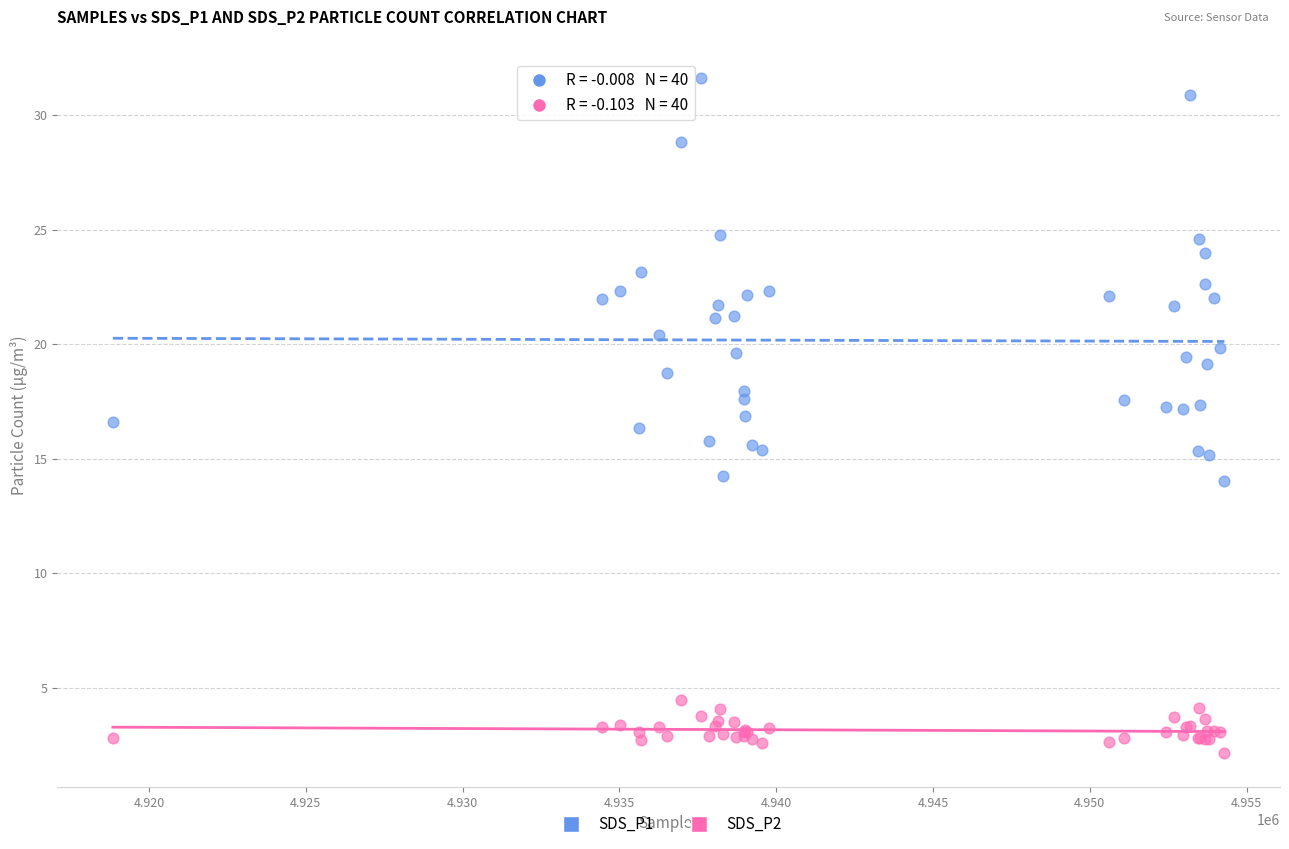

Which series has the largest Y range (max minus min)?

SDS_P1